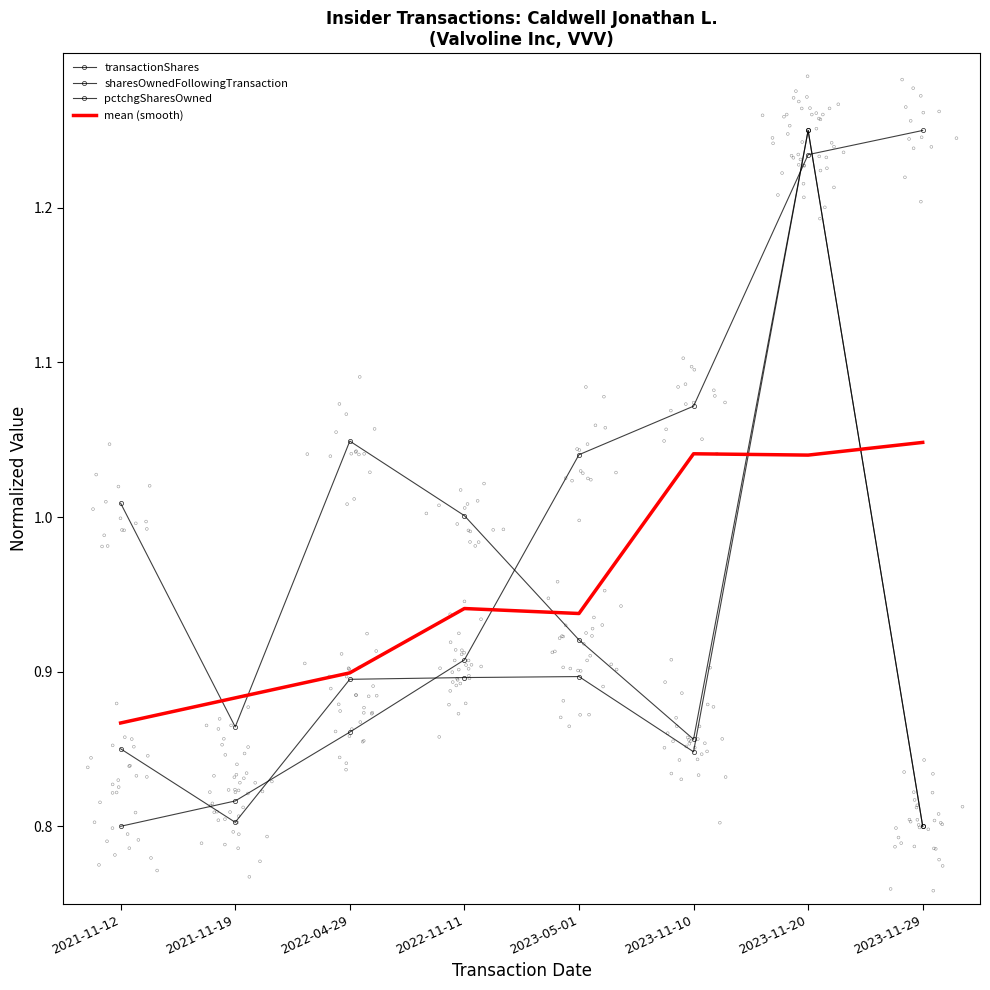

What are all the series names shown in the legend?

transactionShares, sharesOwnedFollowingTransaction, pctchgSharesOwned, mean (smooth)